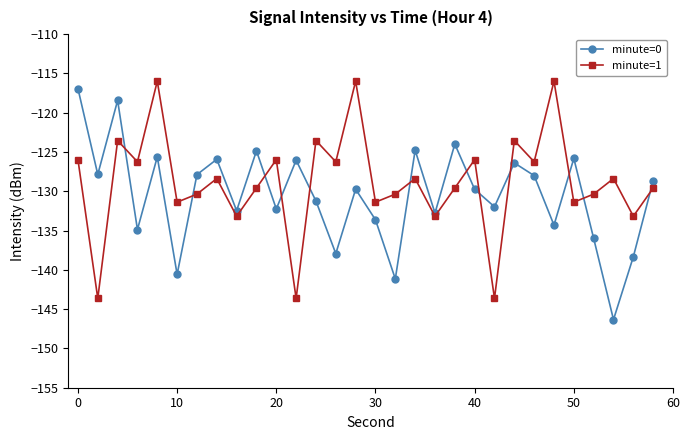

Rank the series by their average value, from highest to lowest.

minute=1, minute=0